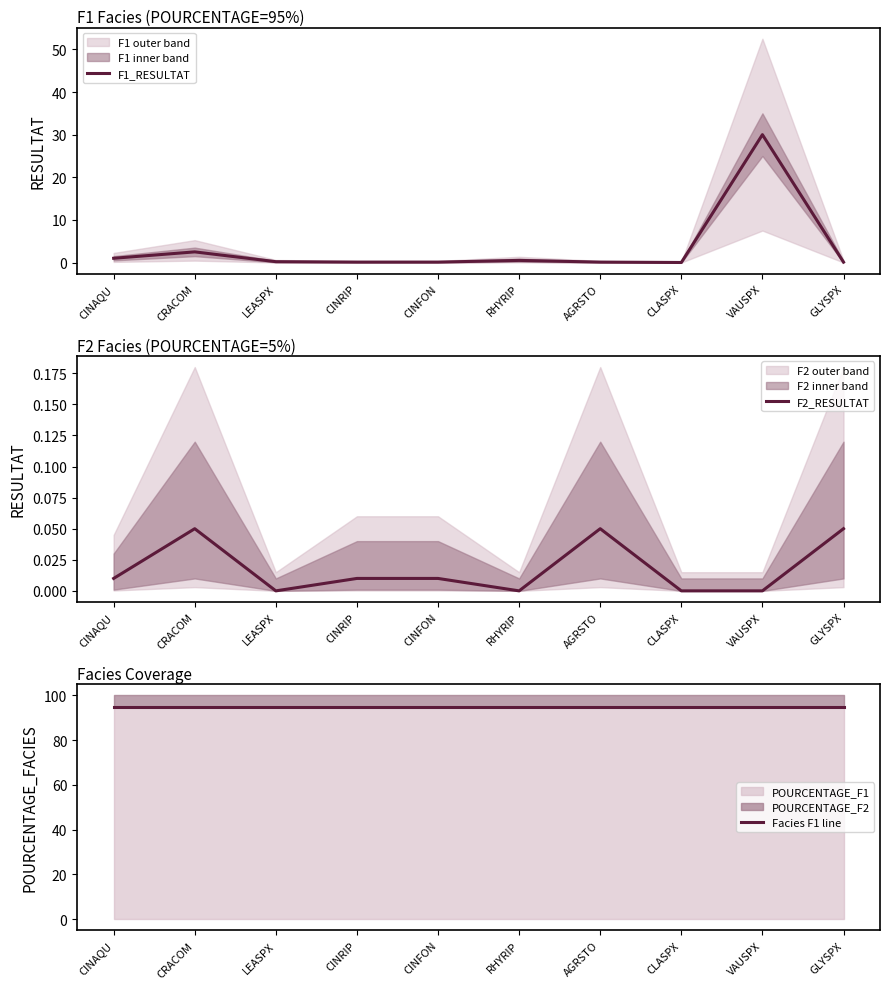

True or false: F2_RESULTAT has a value of 0.0 at CINAQU.

True